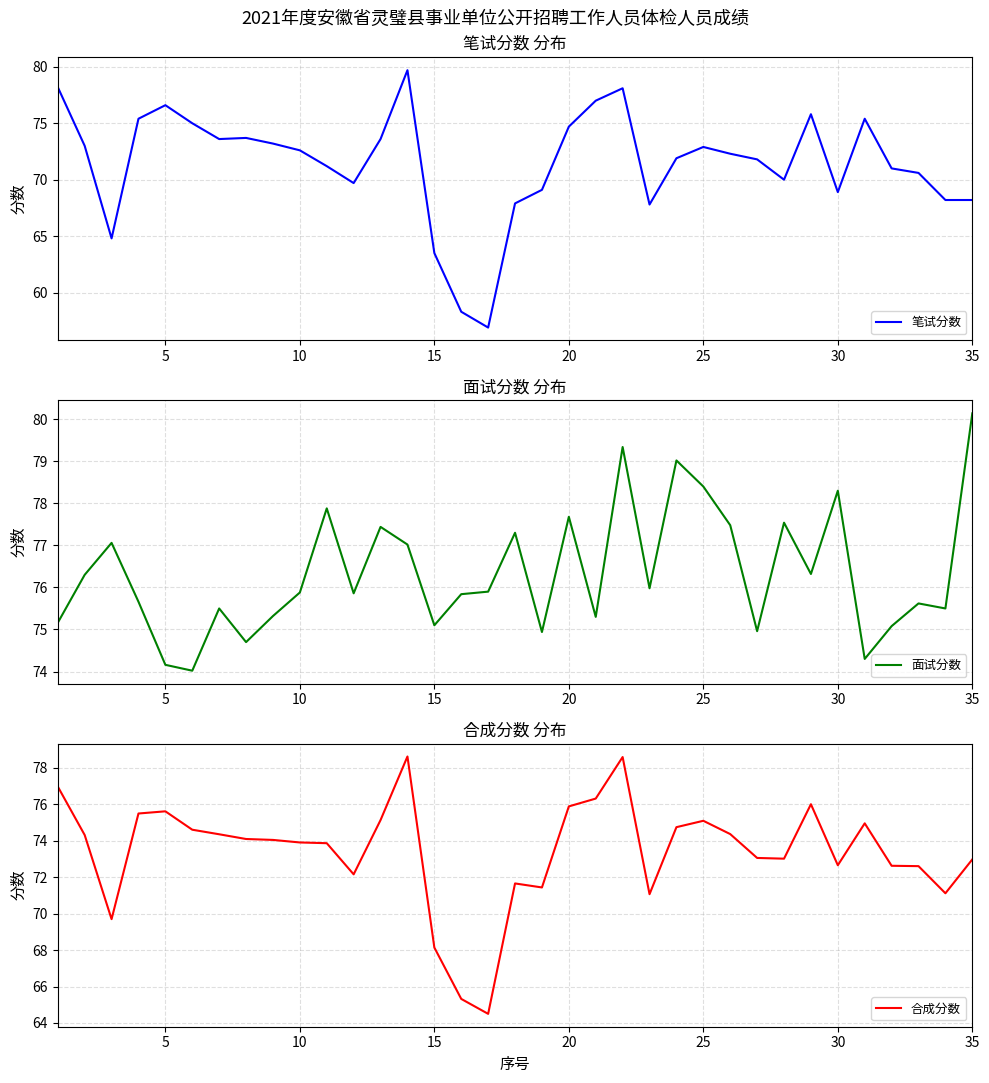

How many values in the 合成分数 series exceed 74?

18